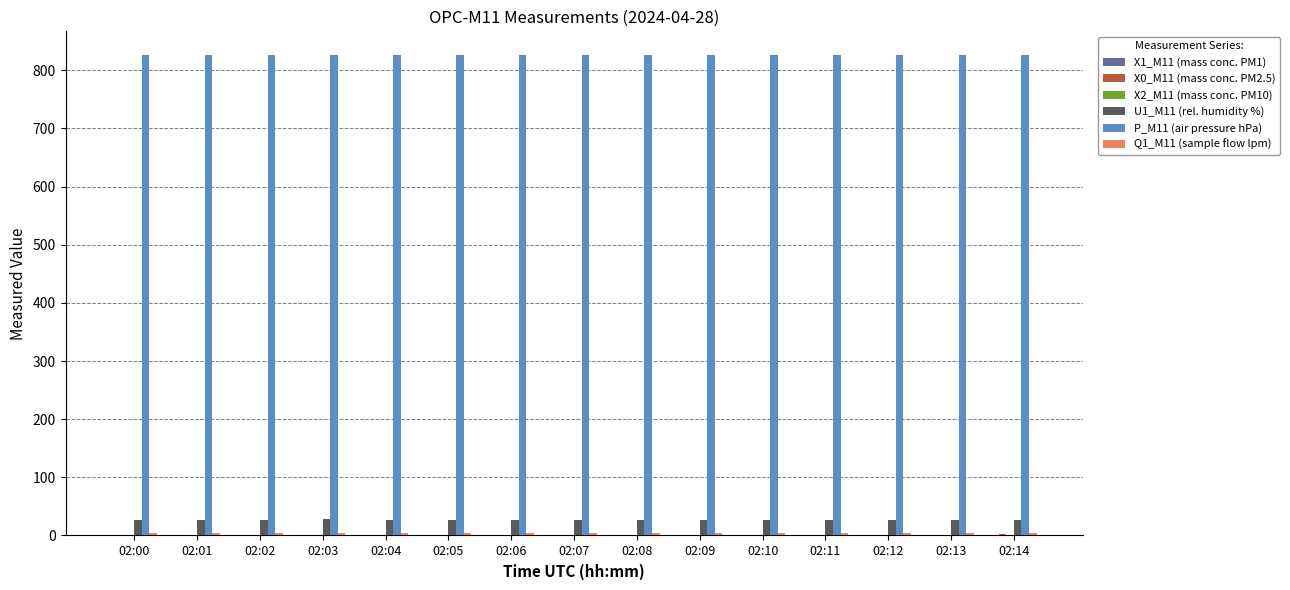

What is the greatest value displayed?

825.6